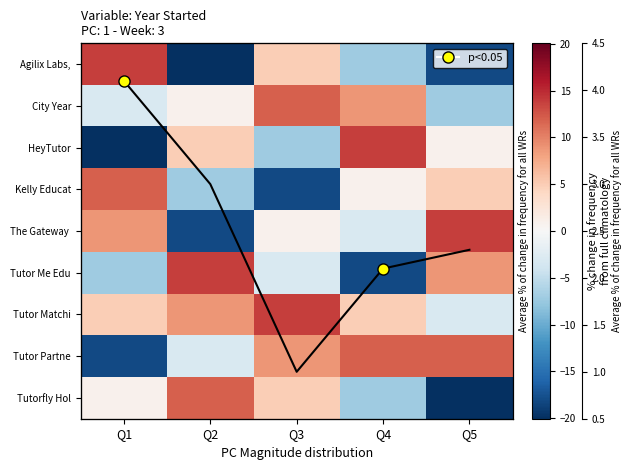

What is the minimum value for Agilix Labs,?

-20.1